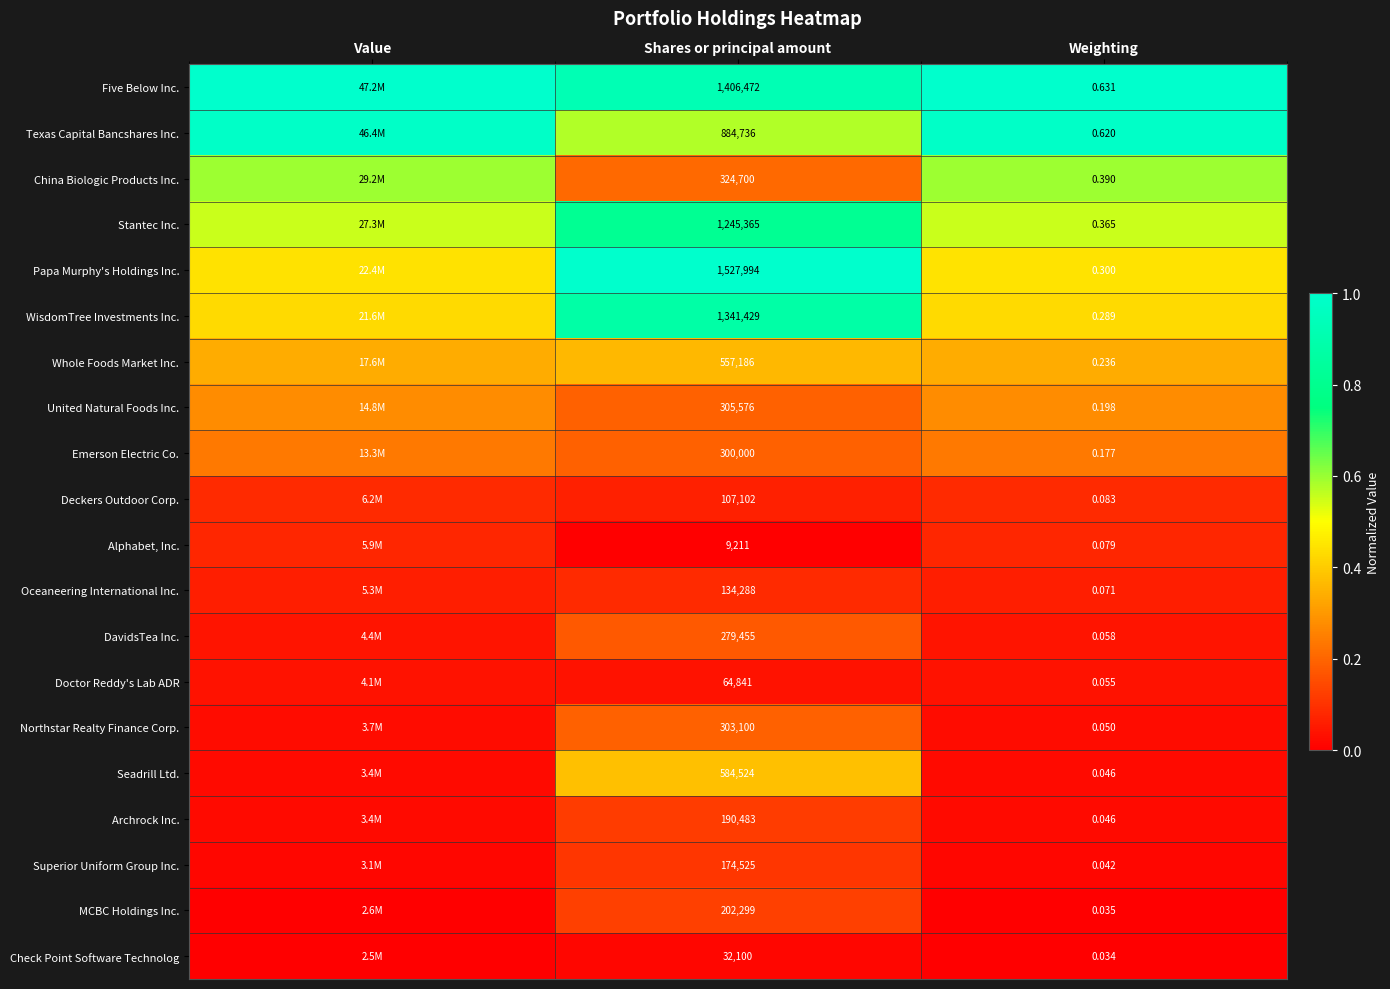

At Shares or principal amount, list the series in order from smallest to largest.

Alphabet, Inc., Check Point Software Technolog, Doctor Reddy's Lab ADR, Deckers Outdoor Corp., Oceaneering International Inc., Superior Uniform Group Inc., Archrock Inc., MCBC Holdings Inc., DavidsTea Inc., Emerson Electric Co., Northstar Realty Finance Corp., United Natural Foods Inc., China Biologic Products Inc., Whole Foods Market Inc., Seadrill Ltd., Texas Capital Bancshares Inc., Stantec Inc., WisdomTree Investments Inc., Five Below Inc., Papa Murphy's Holdings Inc.